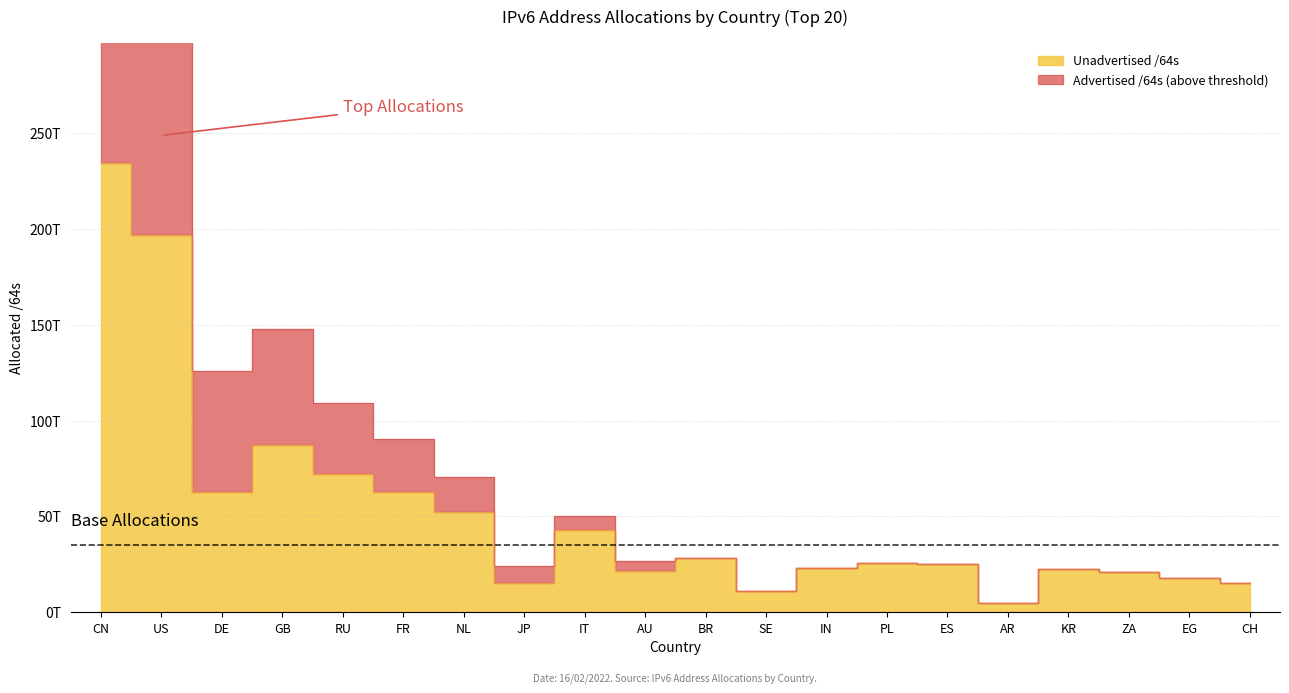

What position from the right is PL?

7